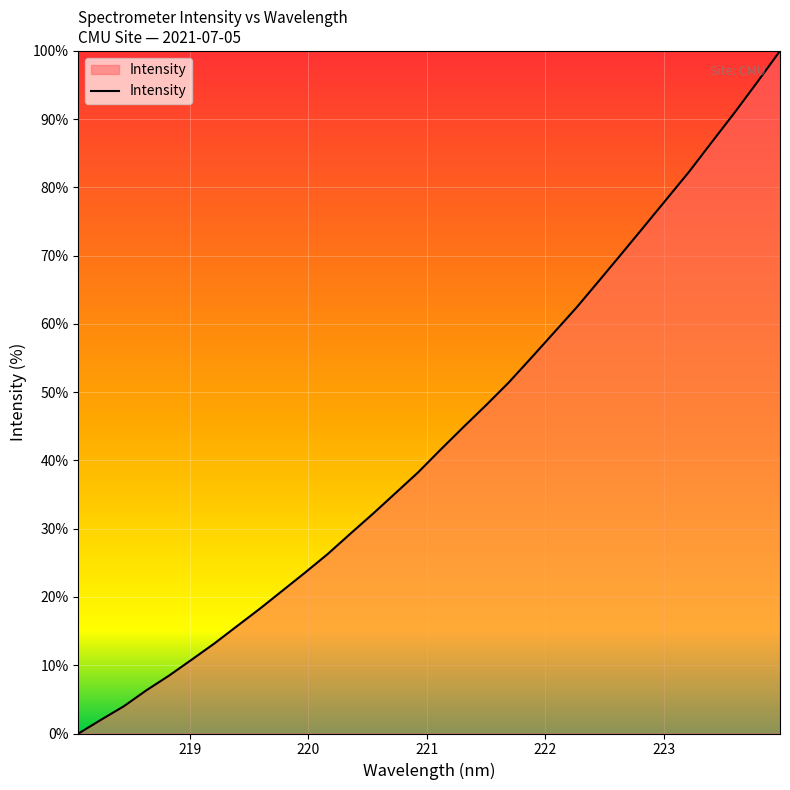

How many lines are shown in the chart?

1